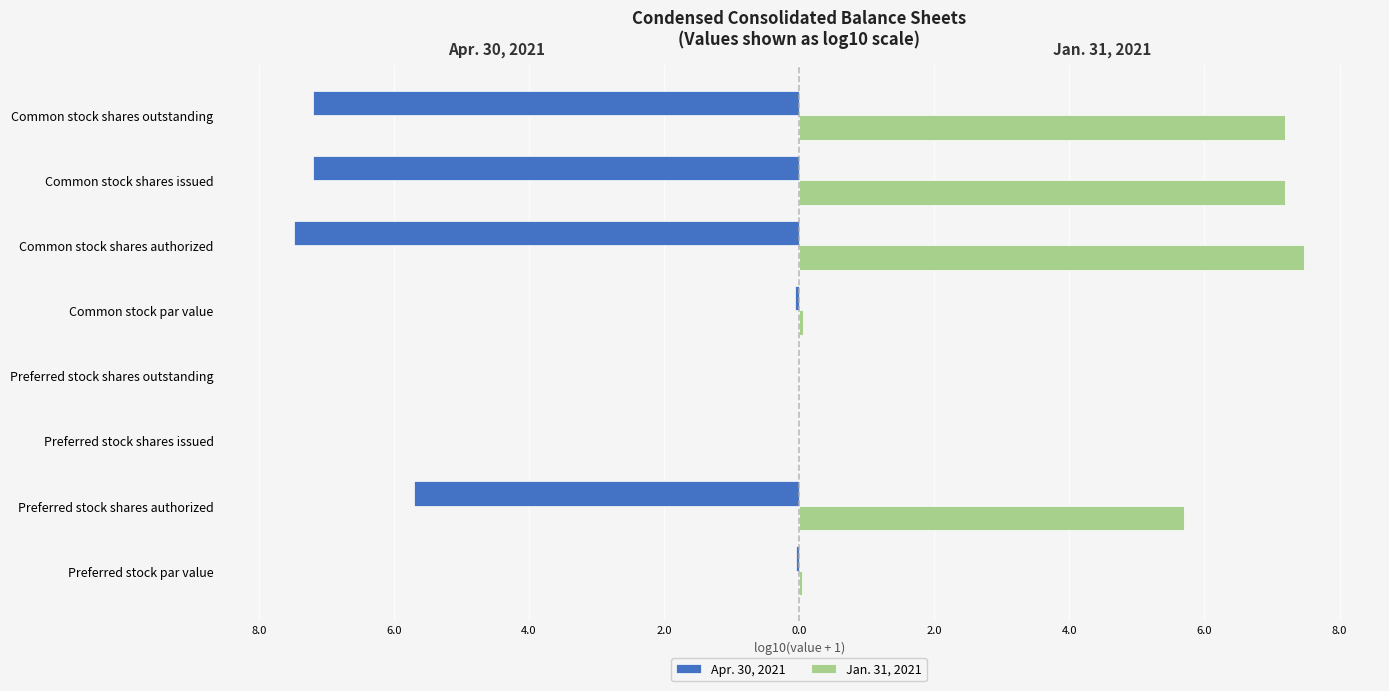

What are all the series names shown in the legend?

Apr. 30, 2021, Jan. 31, 2021